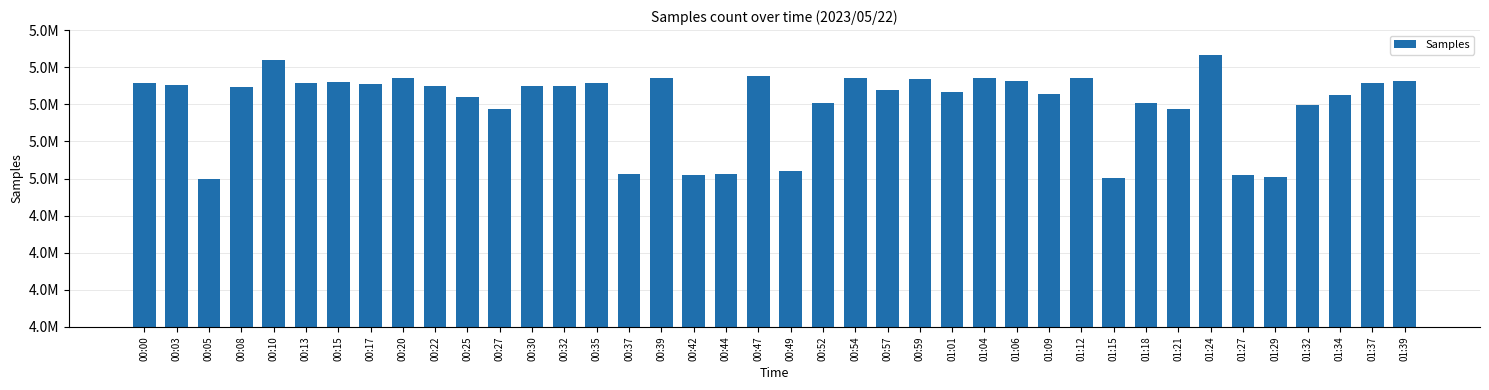

Does the chart contain any negative values?

No